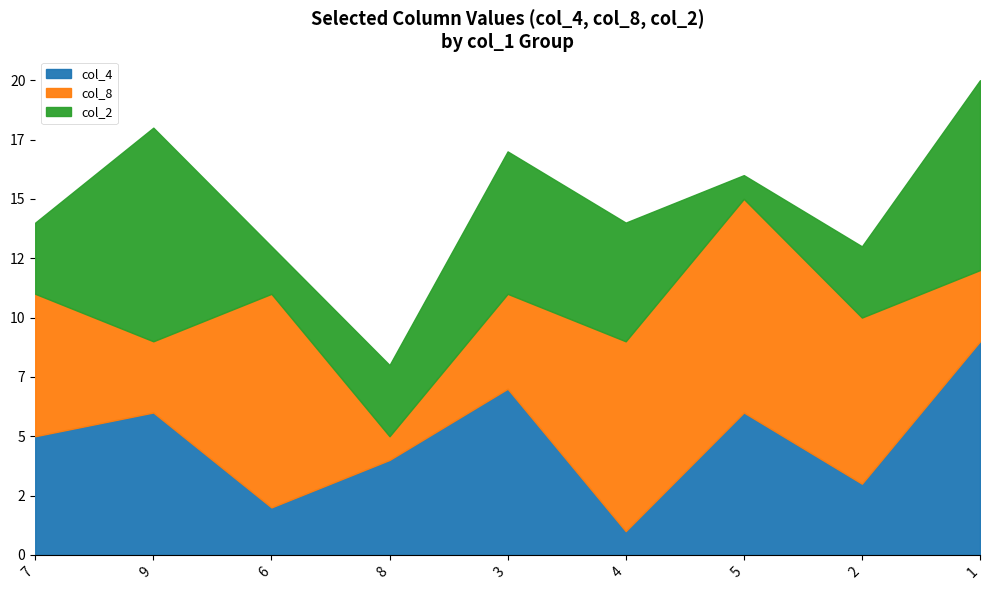

At which label does col_4 reach its peak?

1